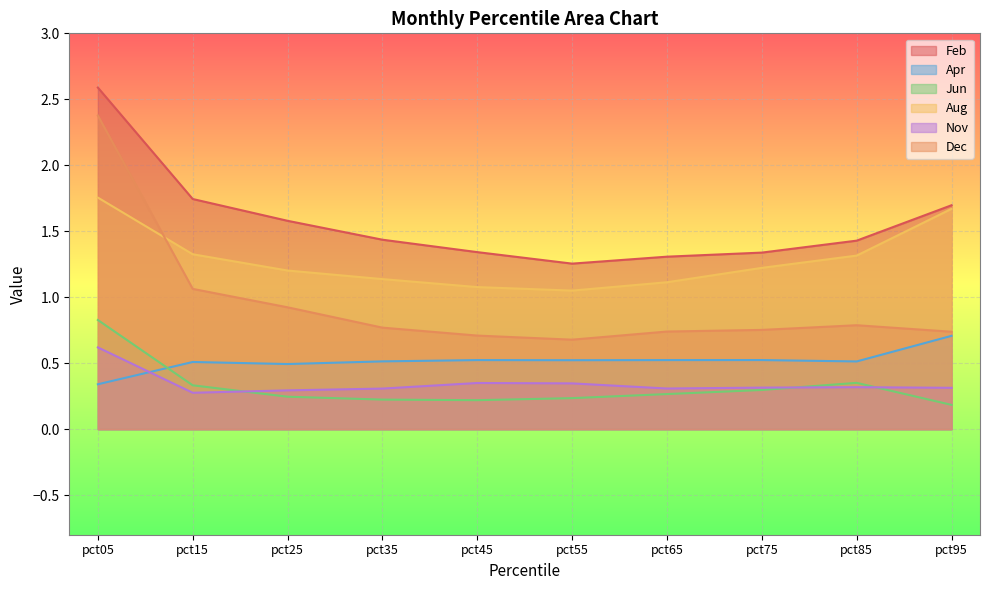

What is the value of the Dec point at the 9th from the left?

0.8